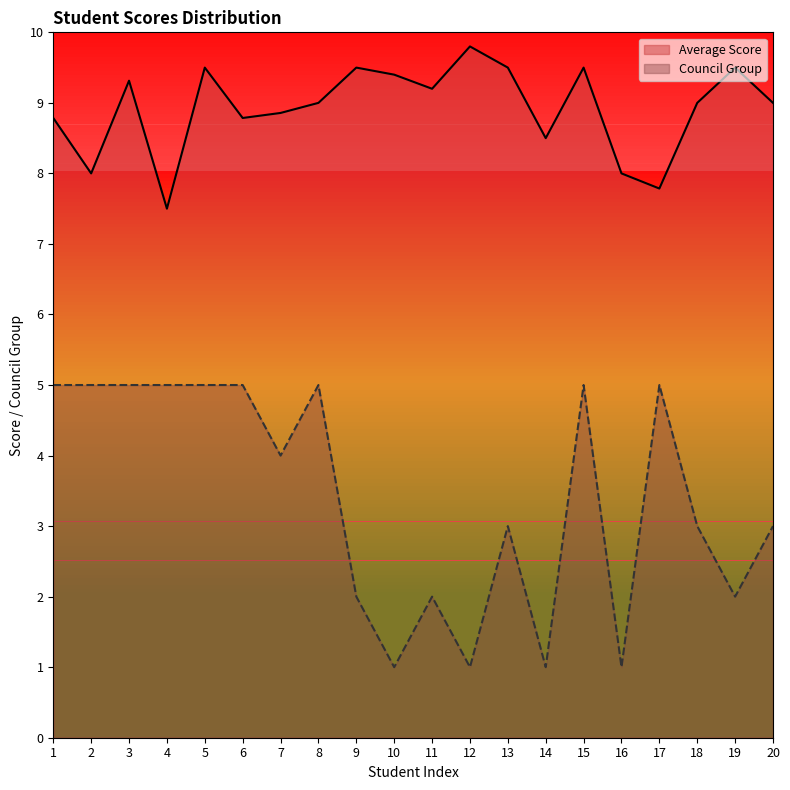

What is the difference between the highest and lowest values at 17?

2.8